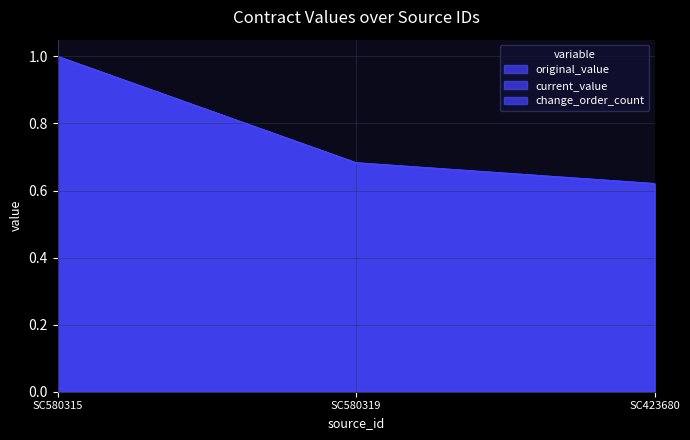

What is the value of the current_value point at the 3rd from the left?

0.6